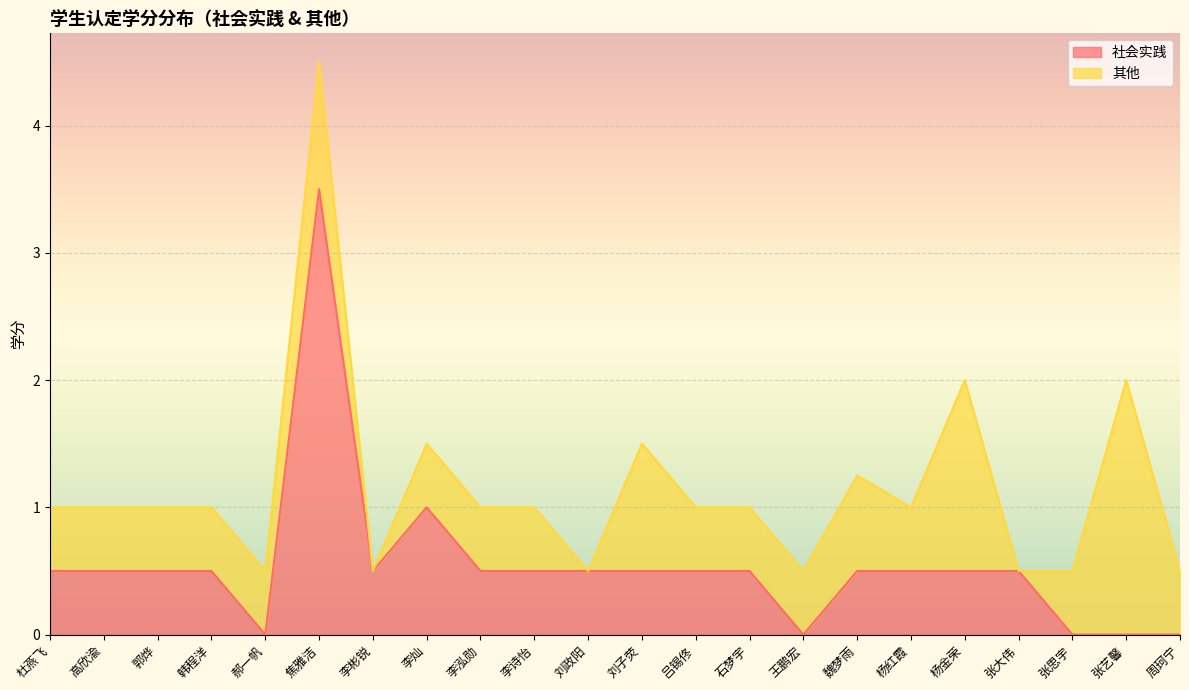

How many lines are shown in the chart?

2